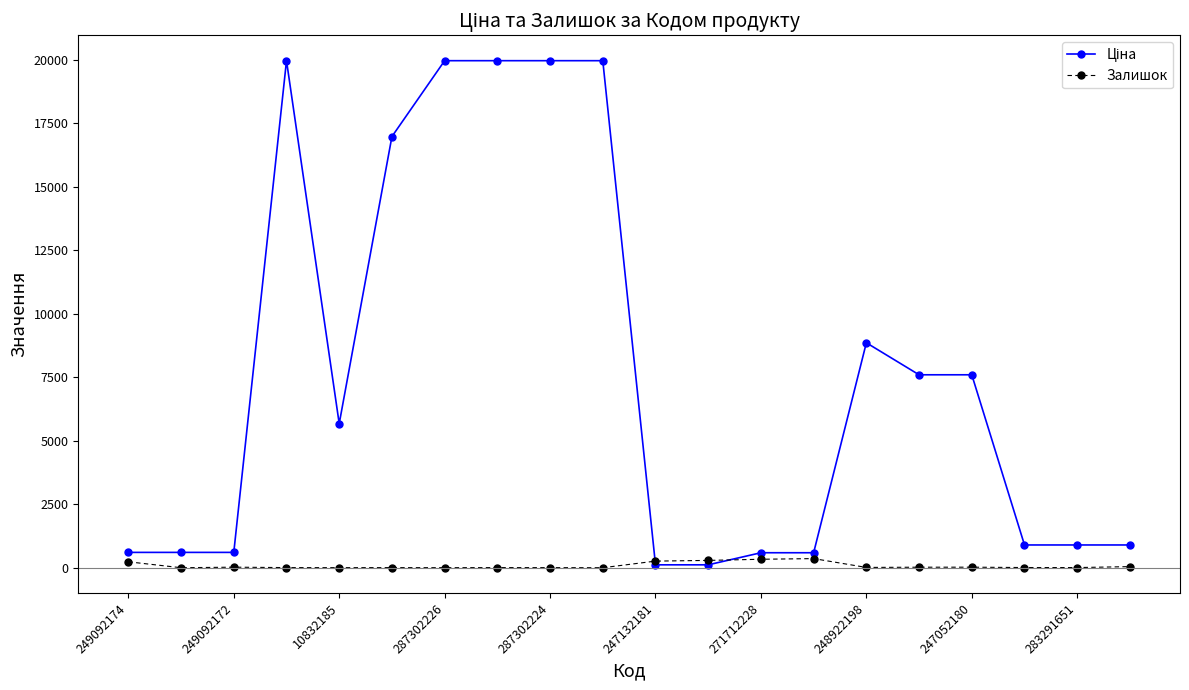

At how many categories does at least one series exceed 13298?

6